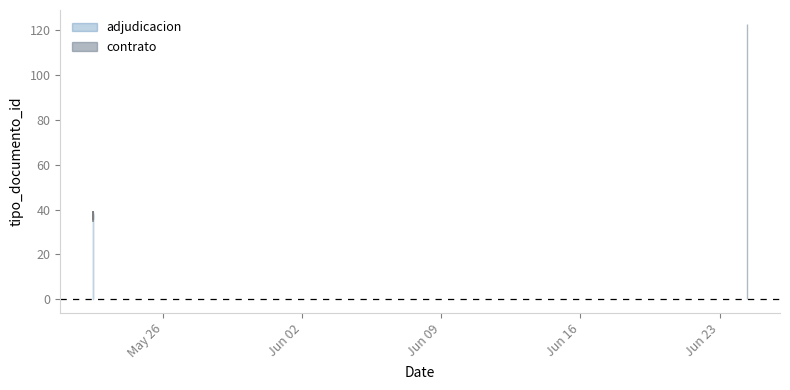

At which category does the data reach its first local valley?

2014-05-22 11:19:25